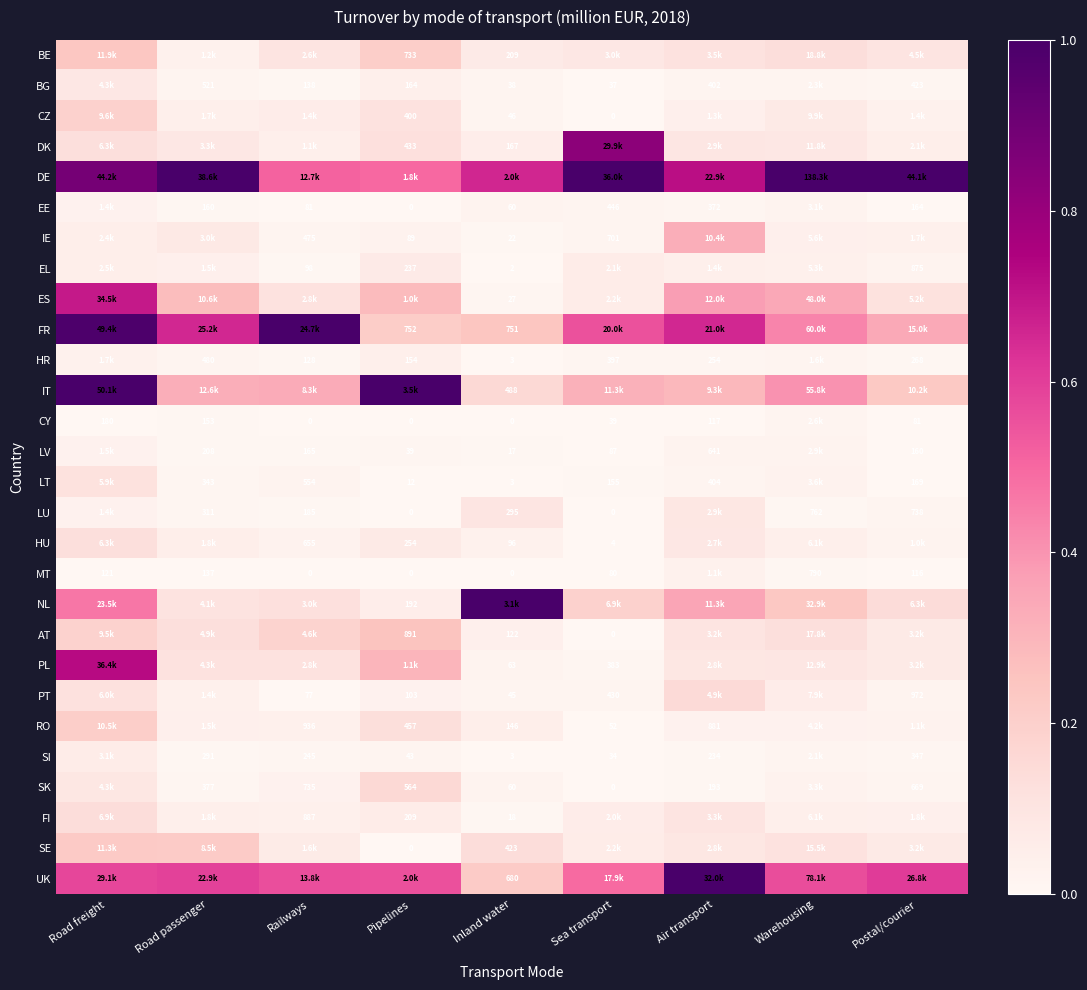

Is the value of LT at Road passenger greater than the value of BE at Pipelines?

No